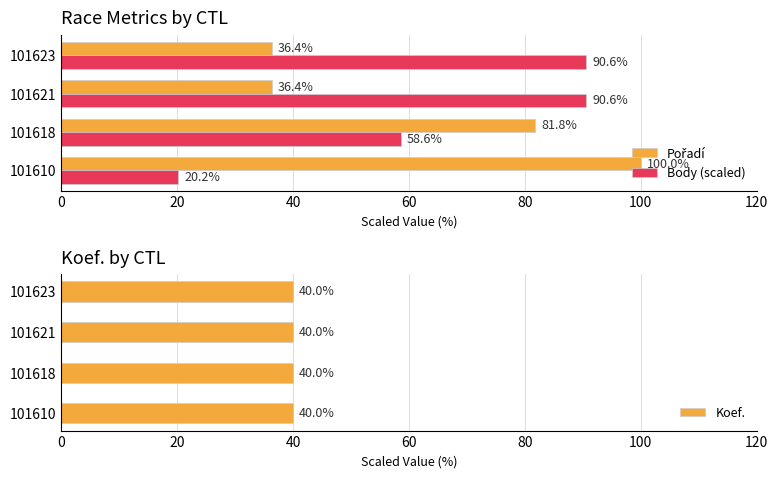

The Body (scaled) series shows 4.3 at 101610. True or false?

False